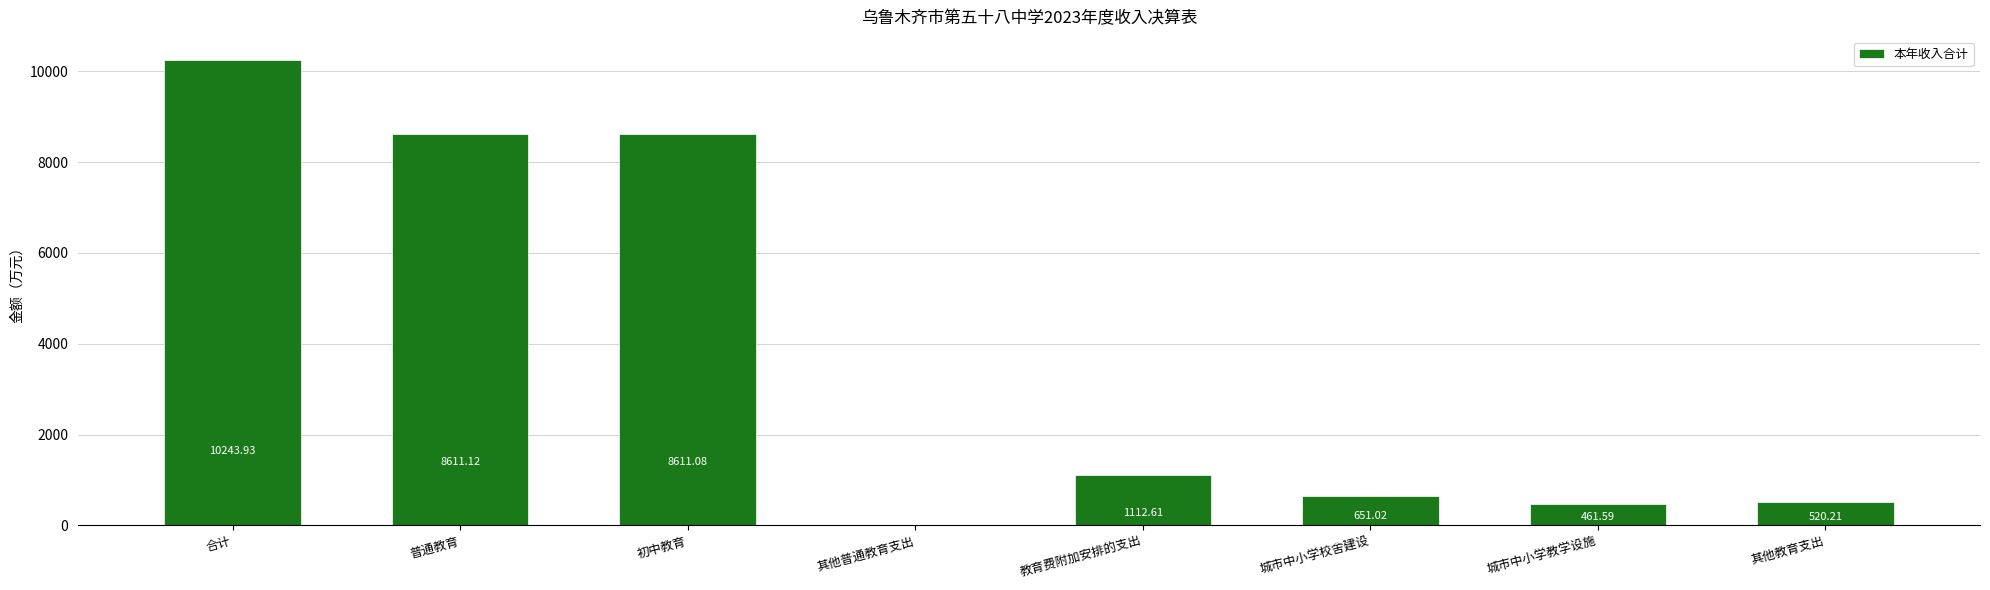

What is the change in value from 普通教育 to 其他普通教育支出?

-8611.1